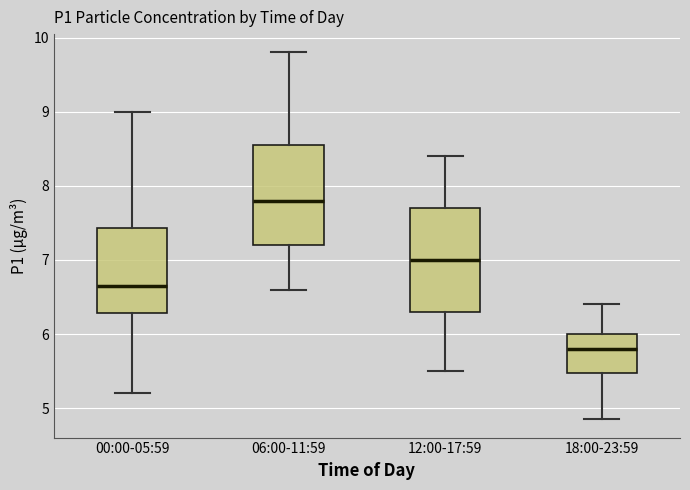

Reading left to right, read every box against the y-axis: the position of its median line, the range the box covers, and the ends of its whiskers. The values are not printed on the chart, so give them approximately, as read against the axis.

00:00-05:59: median 6.7, box 6.3 to 7.4, whiskers 5.2 to 9.0
06:00-11:59: median 7.8, box 7.2 to 8.6, whiskers 6.6 to 9.8
12:00-17:59: median 7.0, box 6.3 to 7.7, whiskers 5.5 to 8.4
18:00-23:59: median 5.8, box 5.5 to 6.0, whiskers 4.9 to 6.4